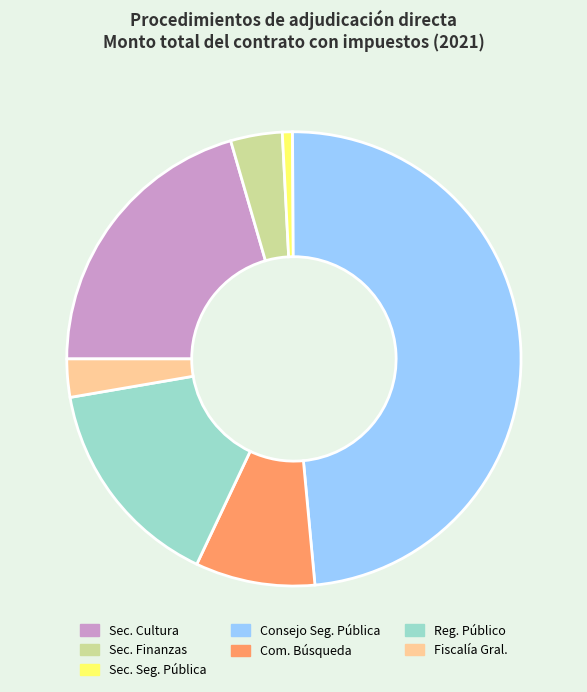

Which category has the smallest portion of the pie?

Sec. Seg. Pública